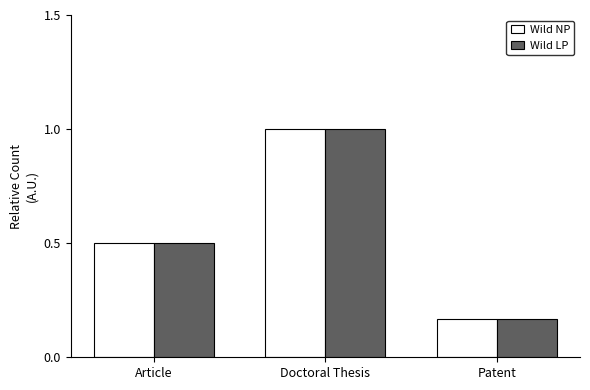

What are all the series names shown in the legend?

Wild NP, Wild LP